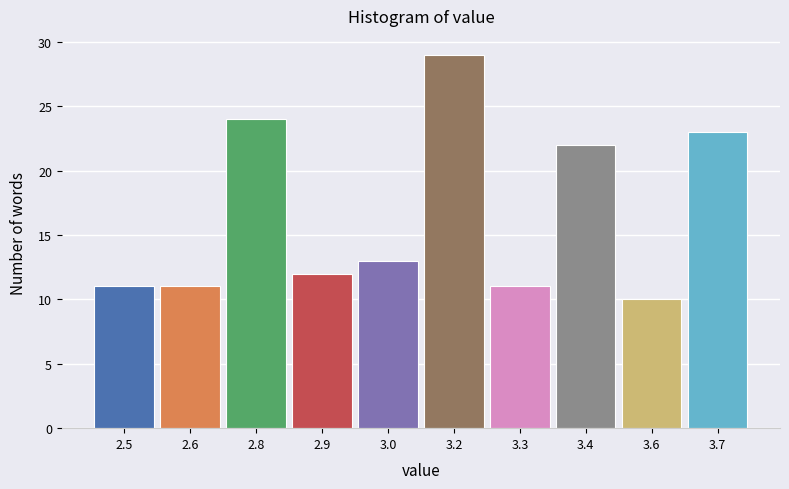

Reading right to left, extract all data points from this chart.

3.7=23	3.6=10	3.4=22	3.3=11	3.2=29	3.0=13	2.9=12	2.8=24	2.6=11	2.5=11